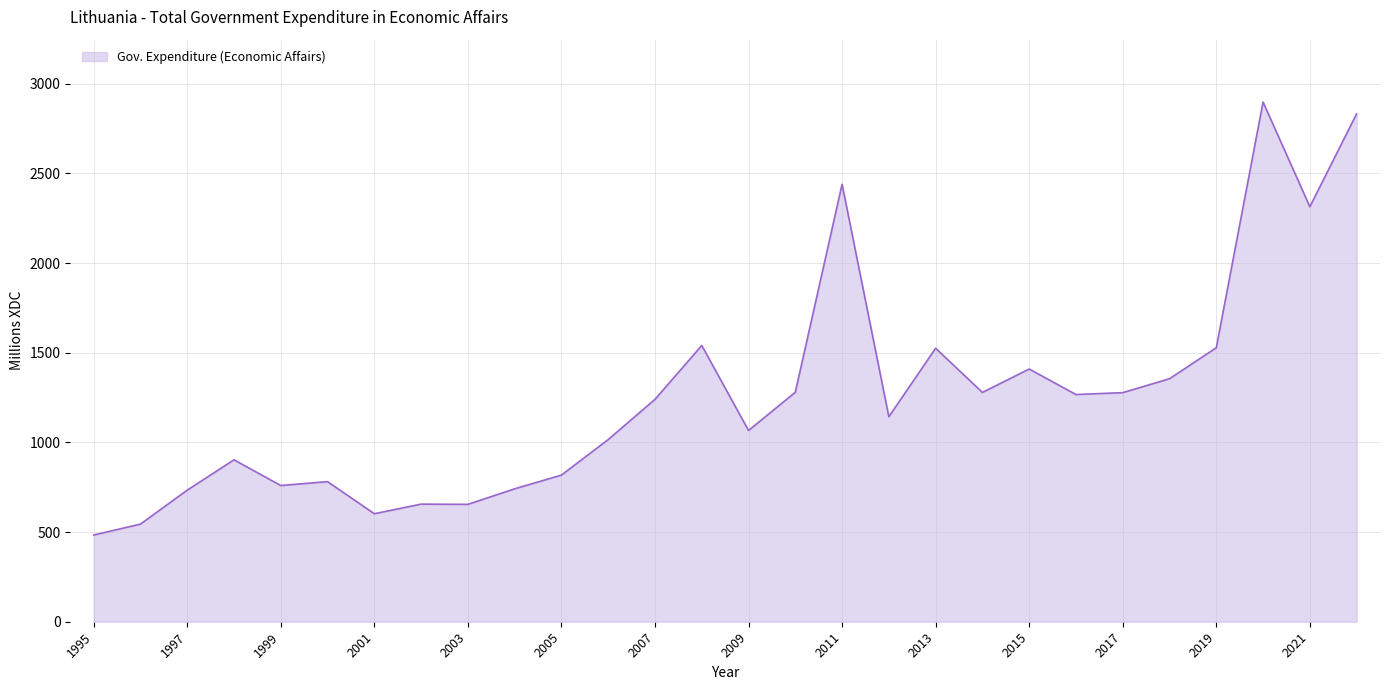

What is the smallest value displayed?

483.2